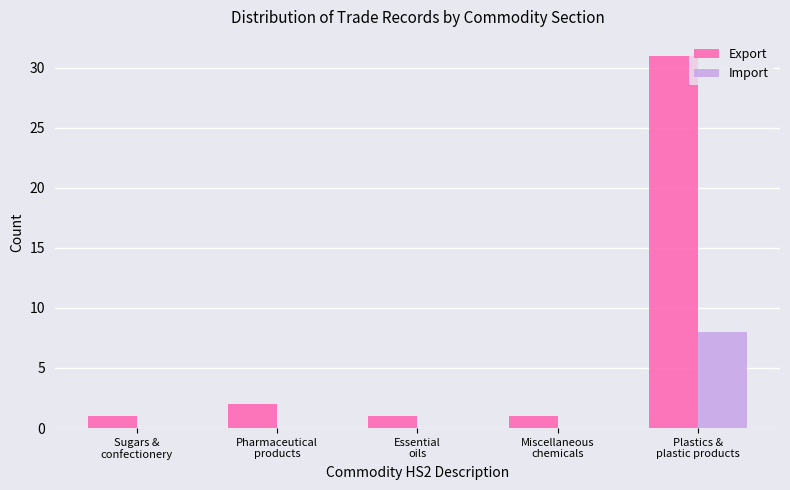

What is the maximum value for Export?

31